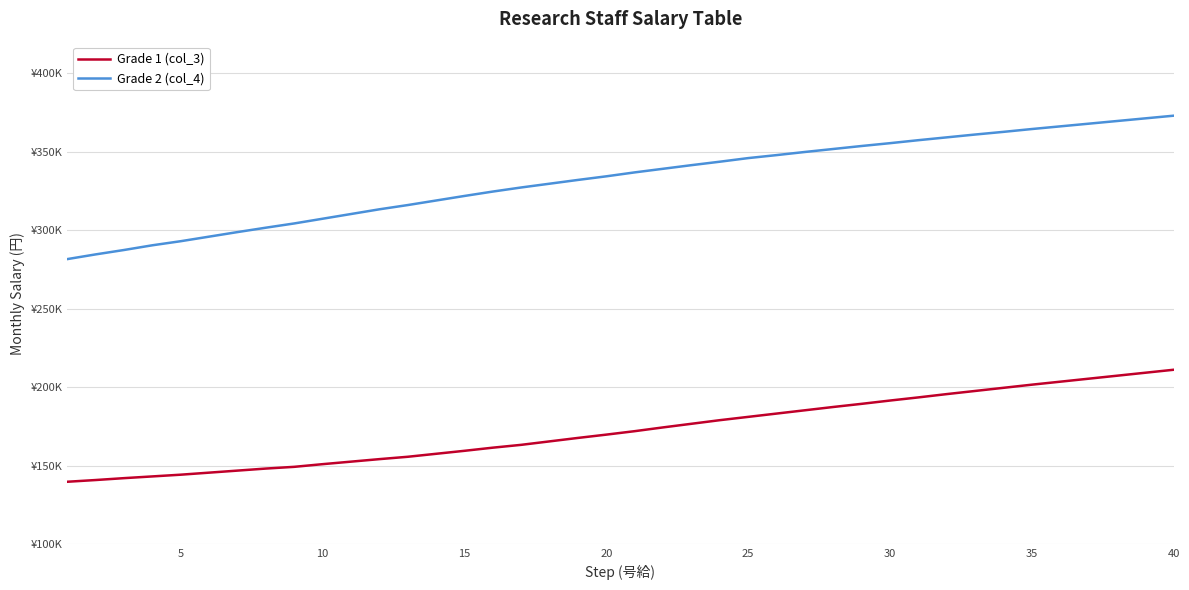

Does the chart display data point markers on the line(s)?

No